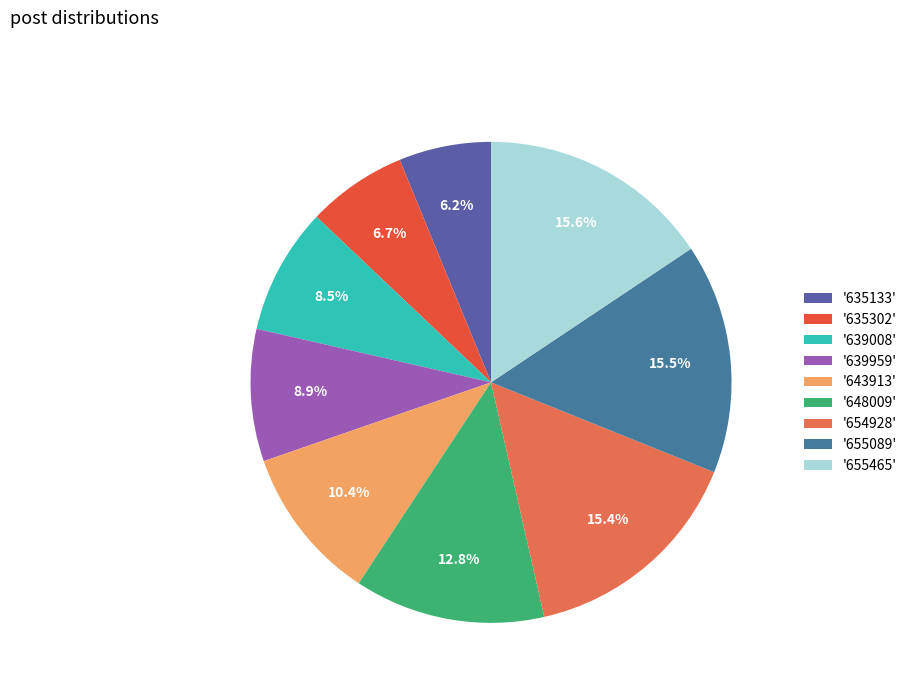

Is there any slice that represents more than half of the pie?

No